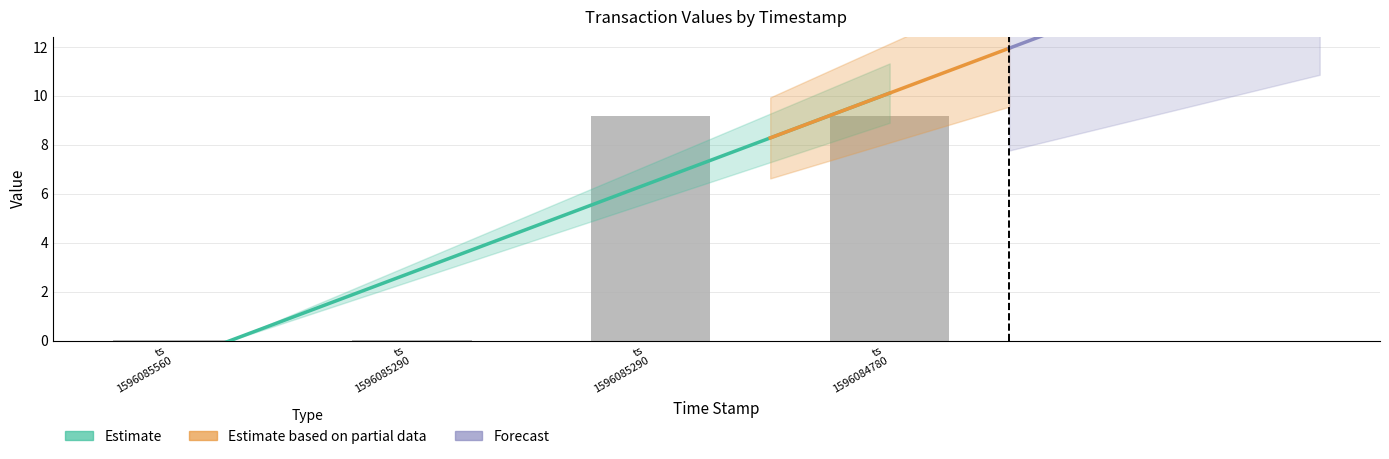

Where does the data first go above 9?

ts 1596085290